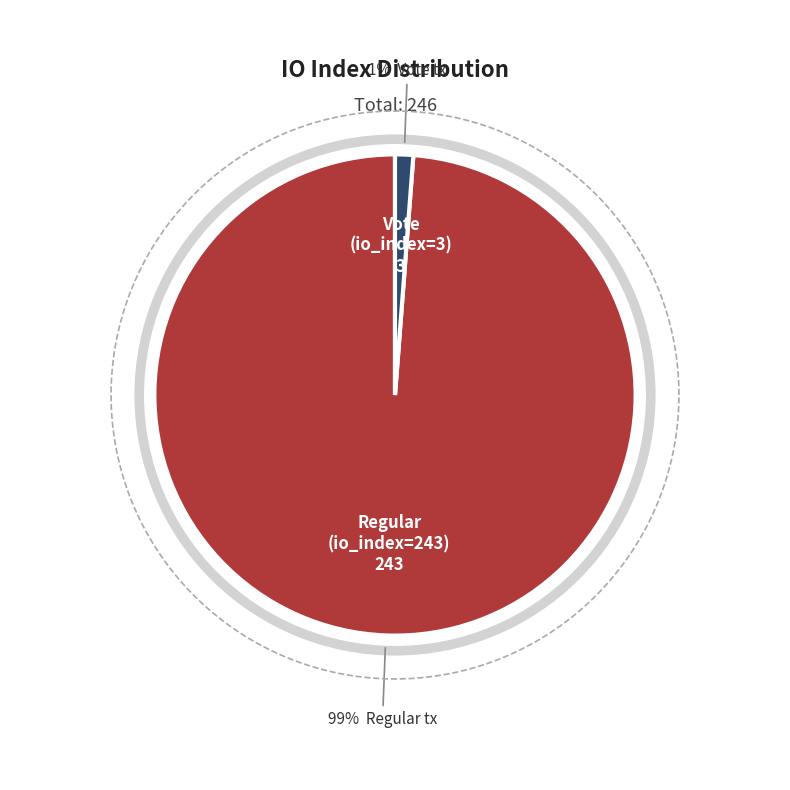

To the nearest percent, what is the difference between the Vote (io_index=3) and Regular (io_index=243) slice percentages?

98%